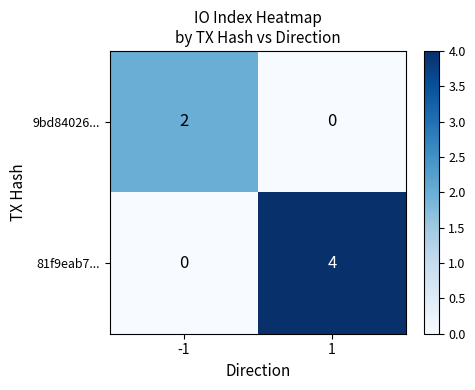

What is the sum of the 81f9eab7... values at -1 and 1?

4